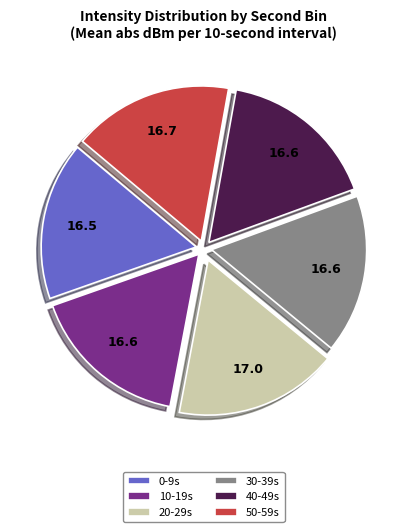

True or false: 40-49s accounts for 25% of the total.

False